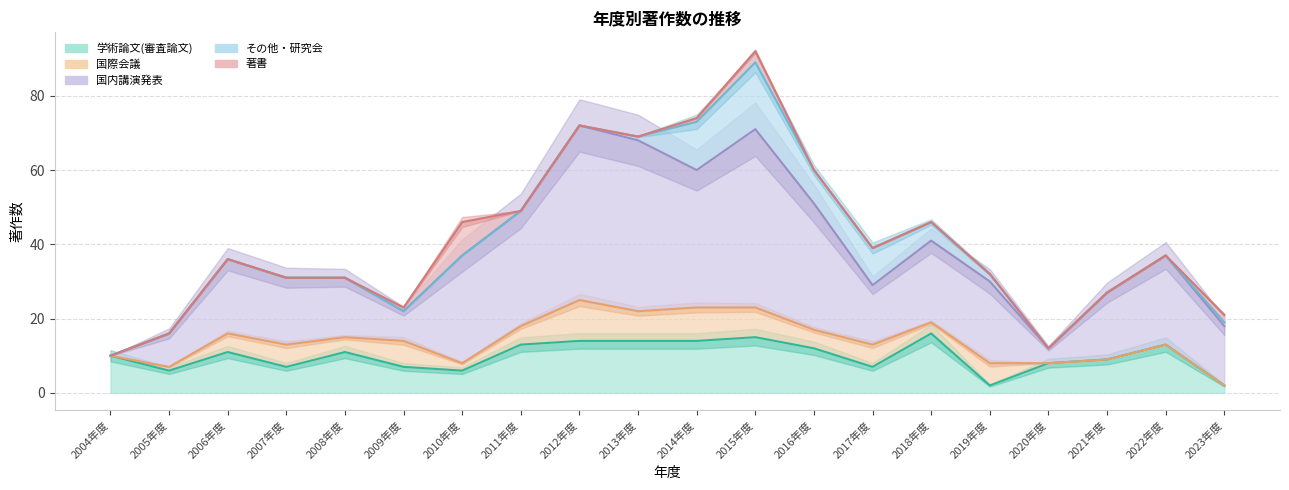

What is the sum of all 国内講演発表 values?

465